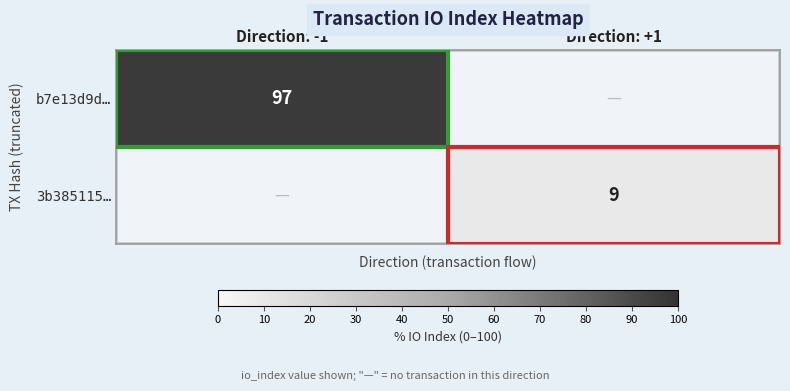

The value of b7e13d9d… at Direction: -1 is 97. True or false?

True